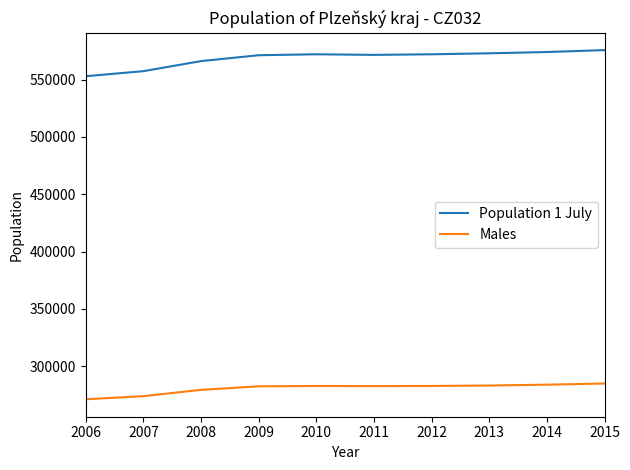

Rank the series by their average value, from highest to lowest.

Population 1 July, Males